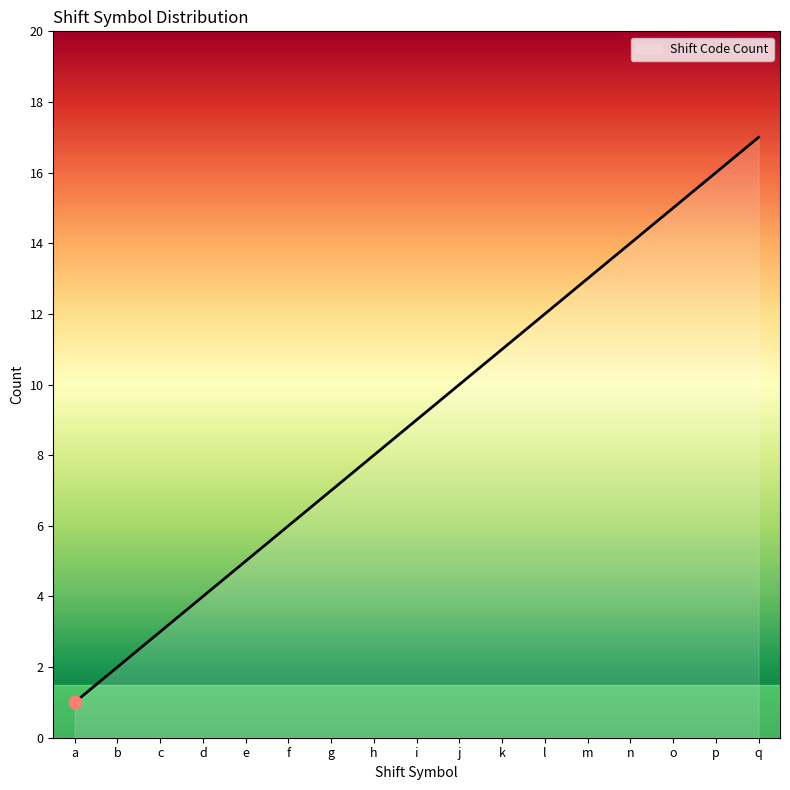

Which has a higher value, e or j?

j